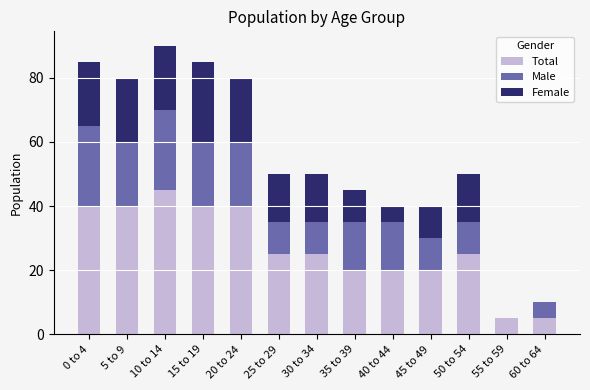

Is it true that Total equals 73 at 10 to 14?

False